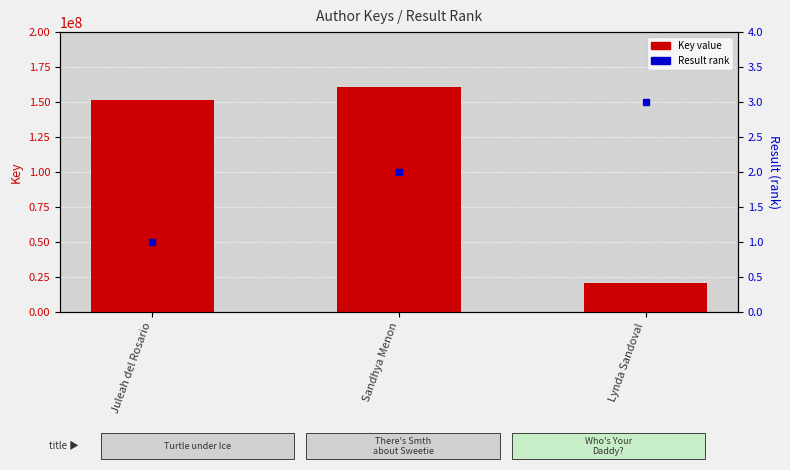

List the labels in order of value, smallest first.

Lynda Sandoval, Juleah del Rosario, Sandhya Menon